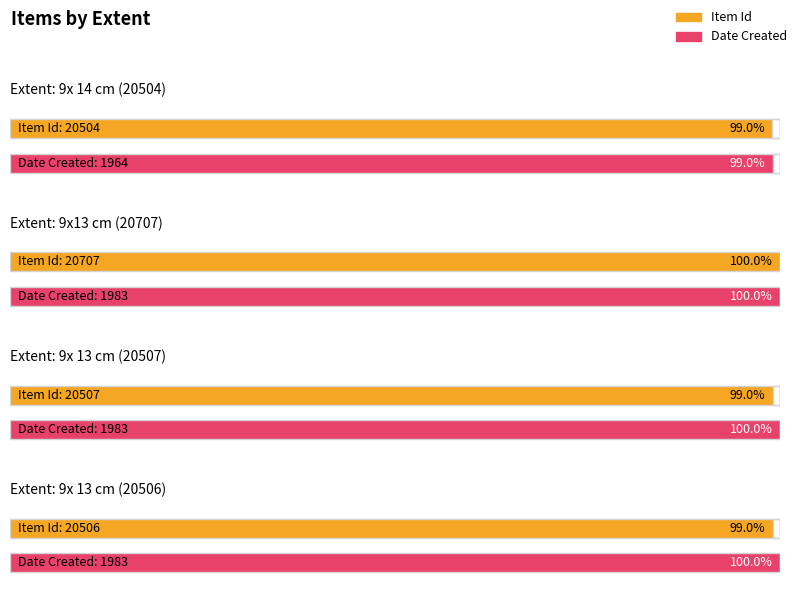

Which category has the highest value across all series?

9x13 cm